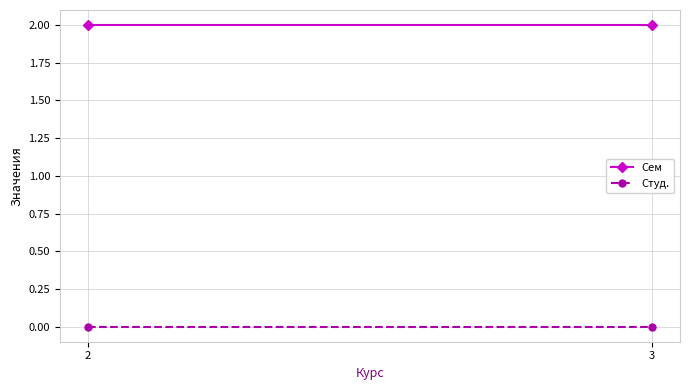

Where is Сем nearest to the value 2?

2